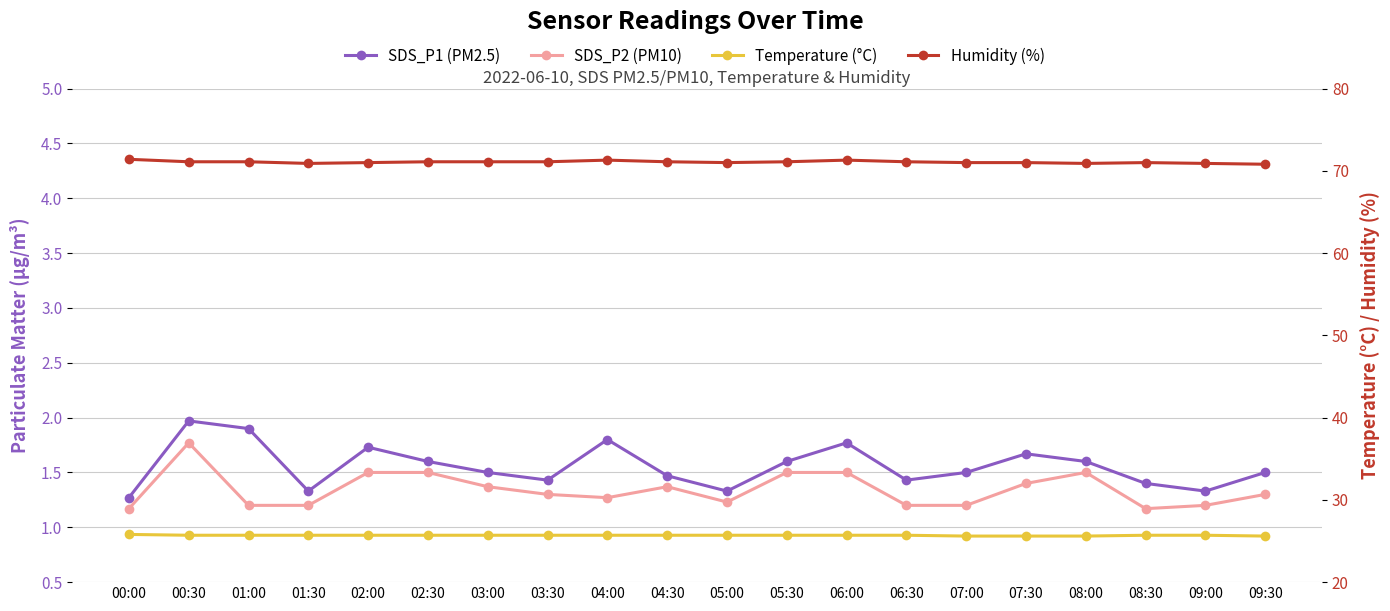

Rank the series by their maximum value, from lowest to highest.

SDS_P2 (PM10), SDS_P1 (PM2.5), Temperature (°C), Humidity (%)